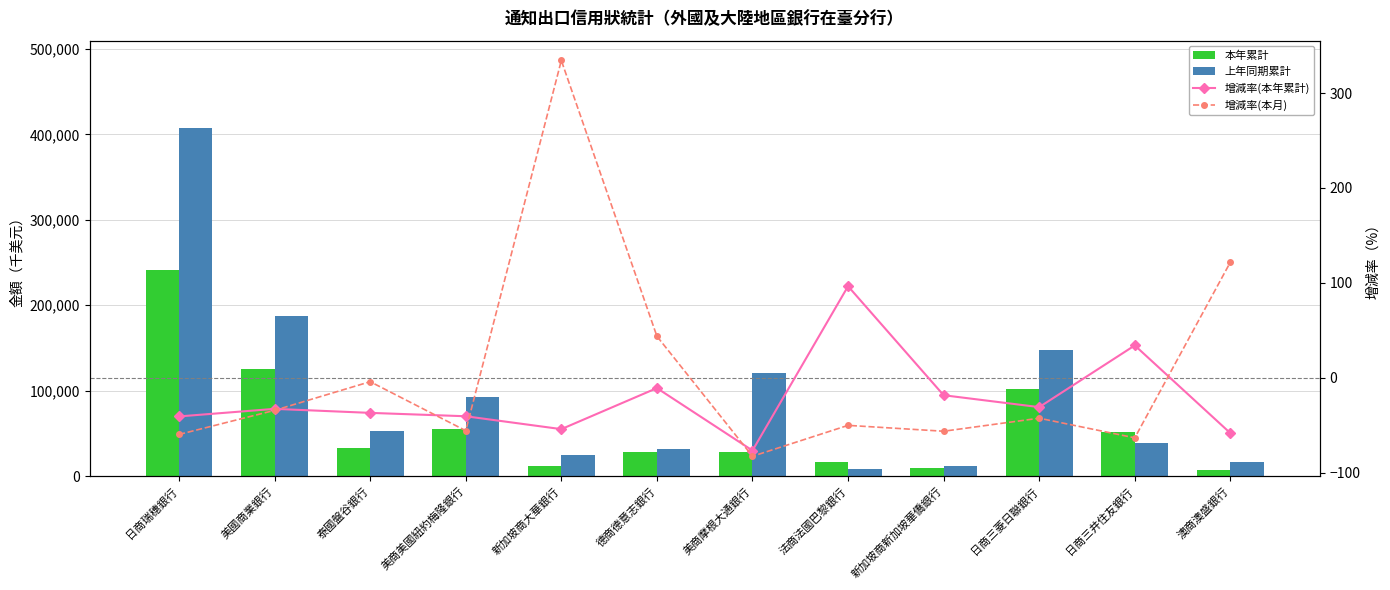

What is the maximum value for 增減率(本年累計)?

96.4